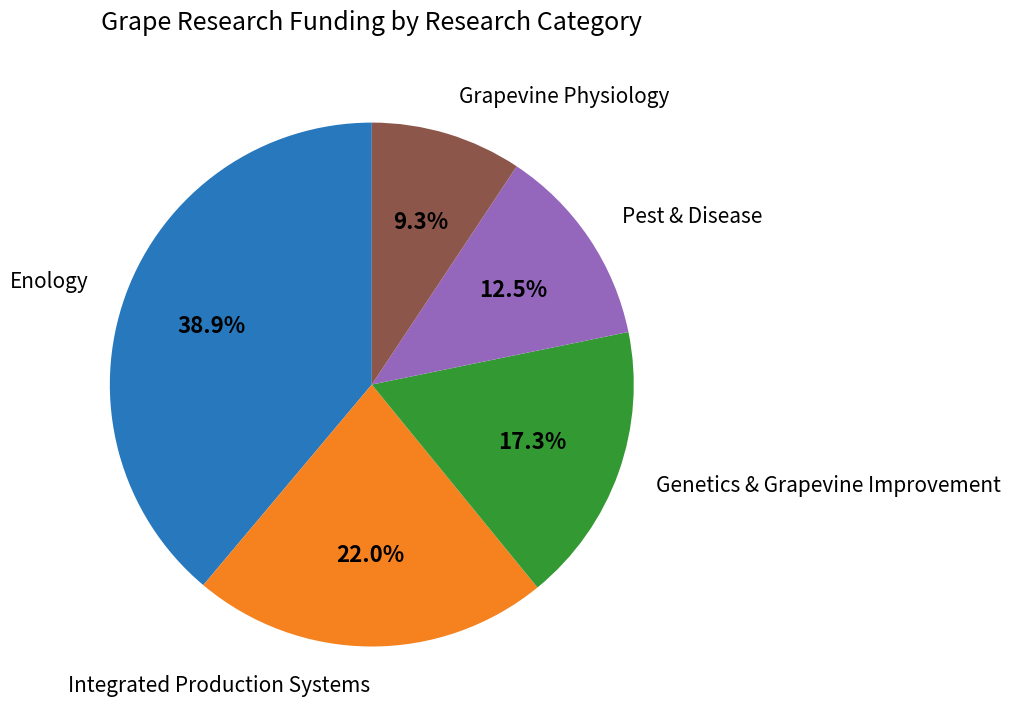

Rank the categories by value from highest to lowest.

Enology, Integrated Production Systems, Genetics & Grapevine Improvement, Pest & Disease, Grapevine Physiology